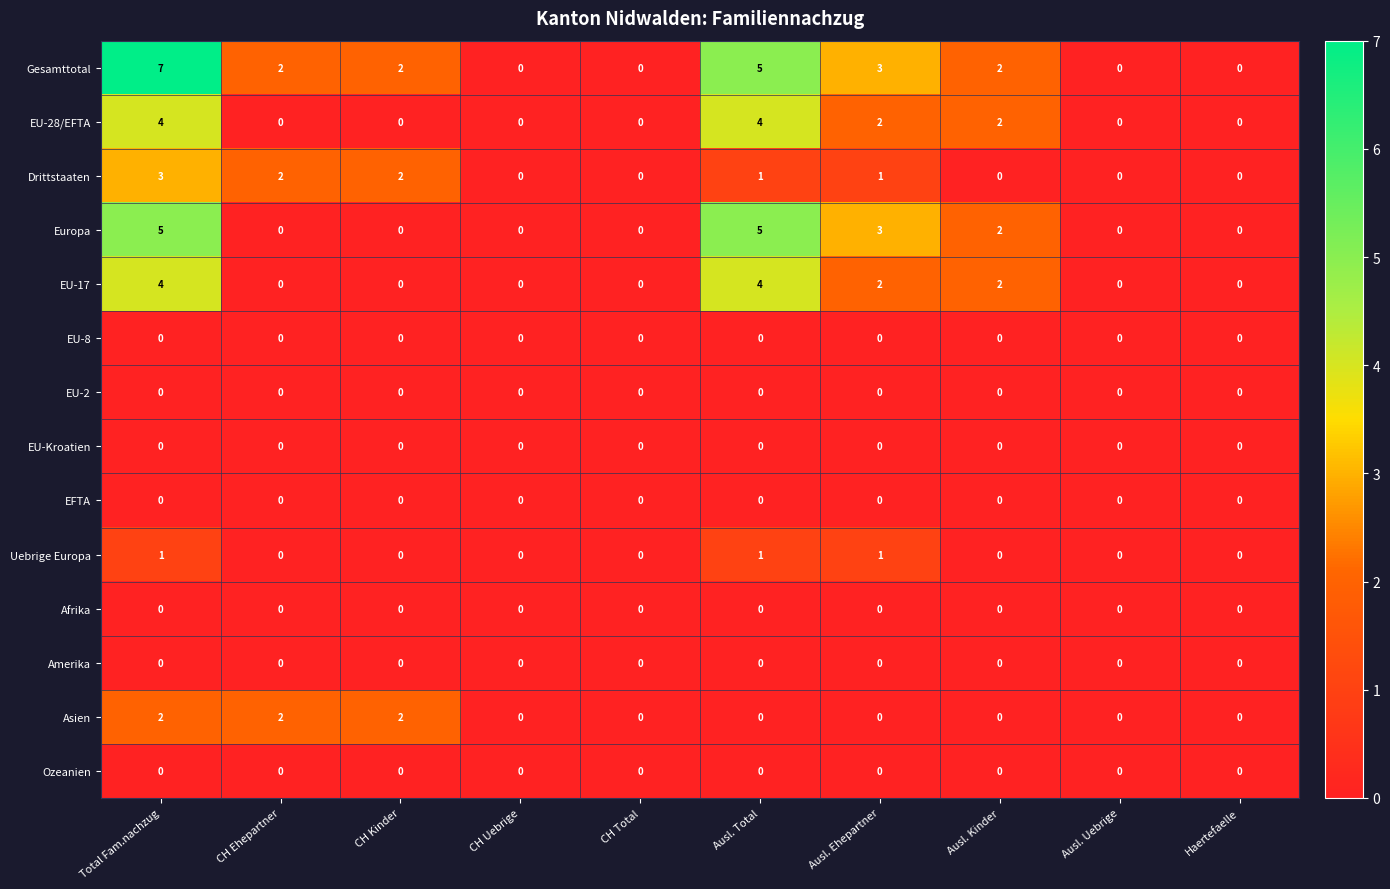

At which category is the sum across all series the highest?

Total Fam.nachzug